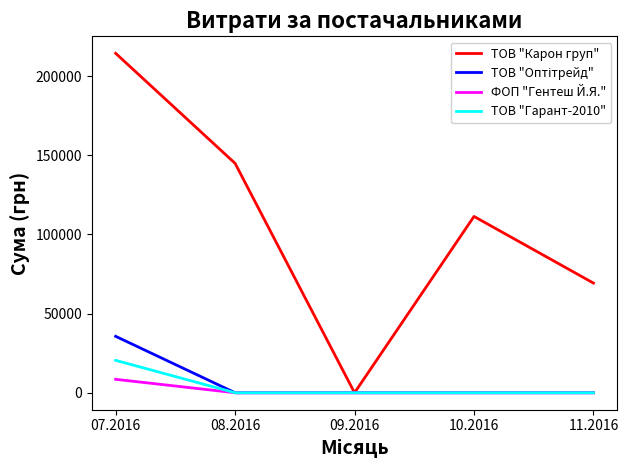

What is the difference between the maximum and minimum values in the ТОВ "Карон груп" series?

214373.3